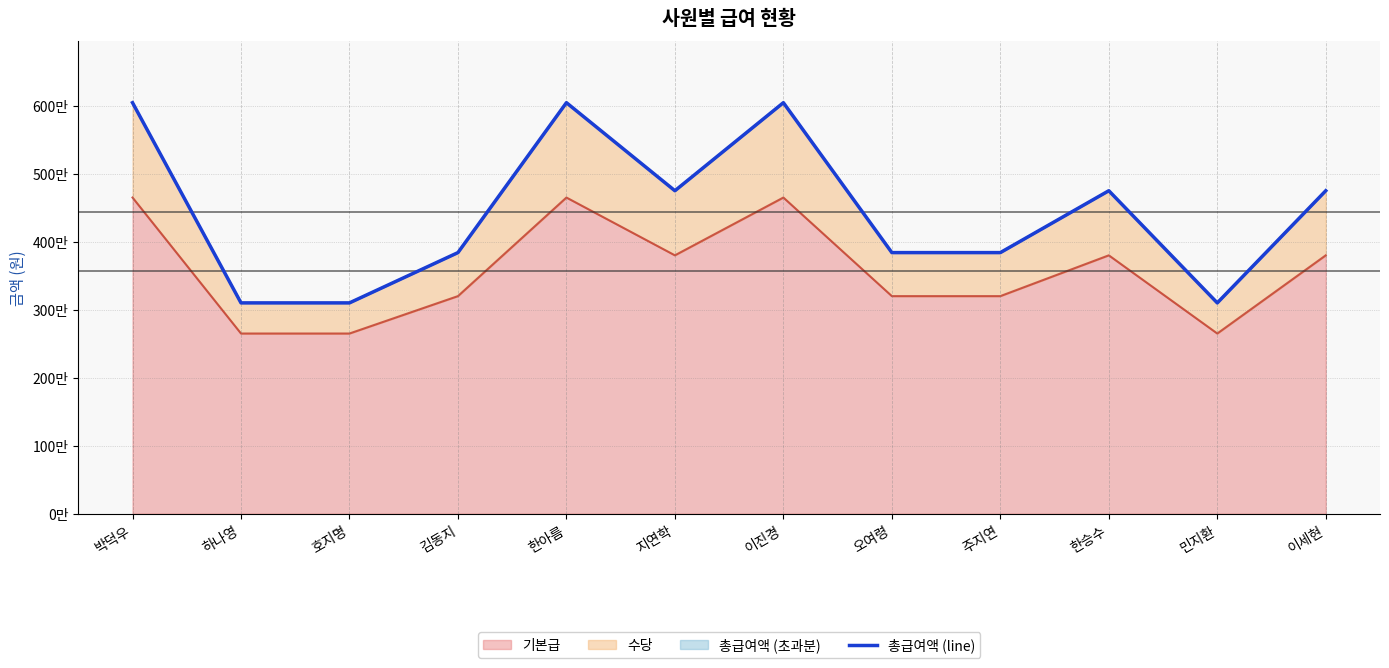

How many points are lower than both their immediate neighbors (excluding endpoints)?

2